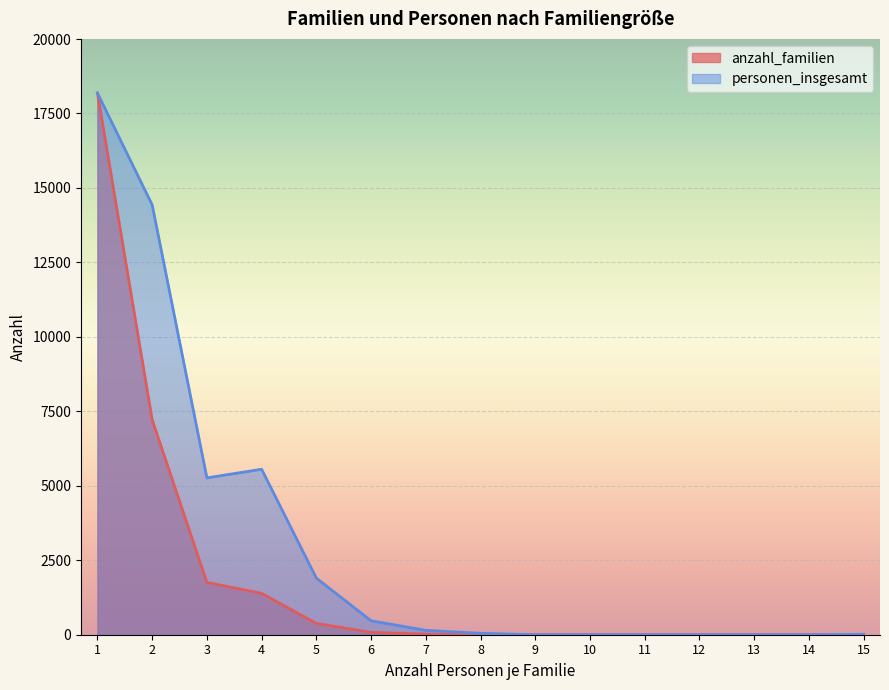

Which series changed the most between 5 and 14?

personen_insgesamt